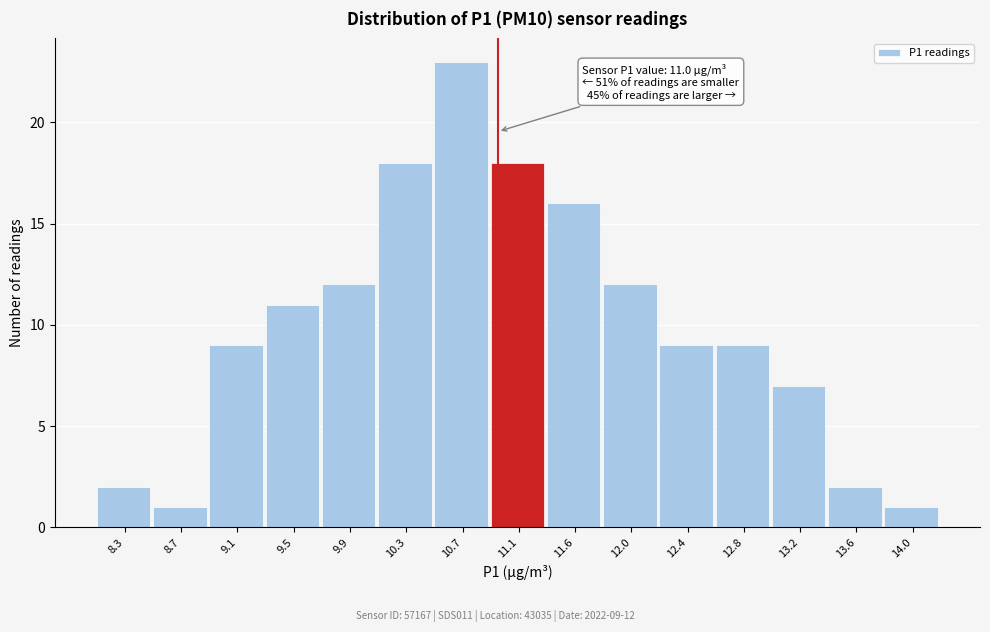

Over which range of the x-axis is the bar tallest?

10.55 to 10.95